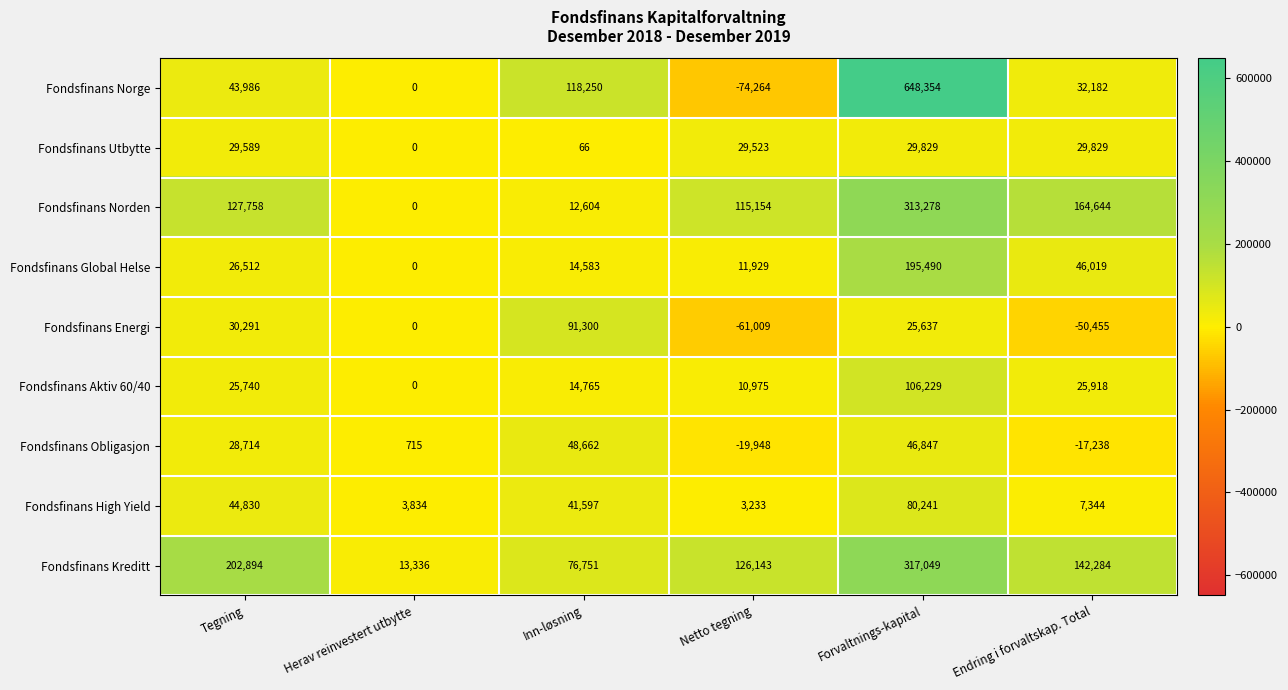

List the labels in order of Fondsfinans Norden value, largest first.

Forvaltnings-kapital, Endring i forvaltskap. Total, Tegning, Netto tegning, Inn-løsning, Herav reinvestert utbytte